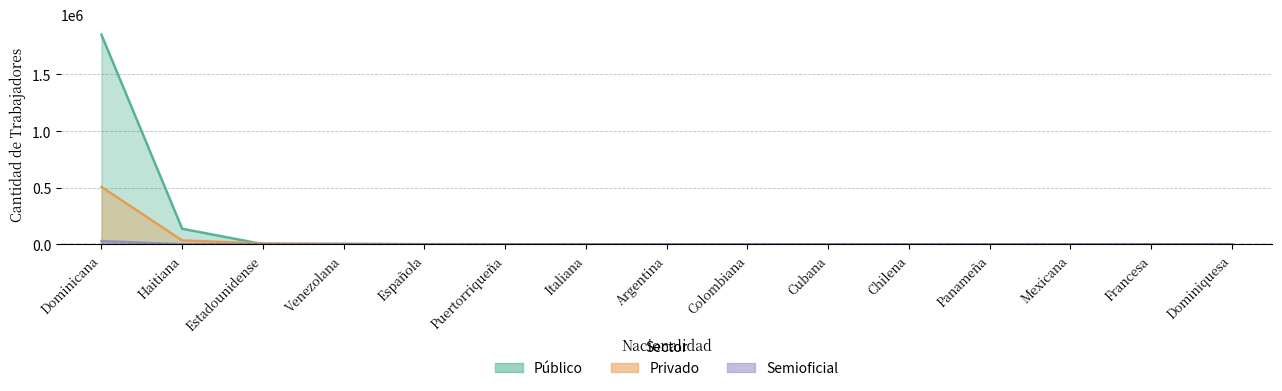

How many values in the Privado series exceed 379?

7